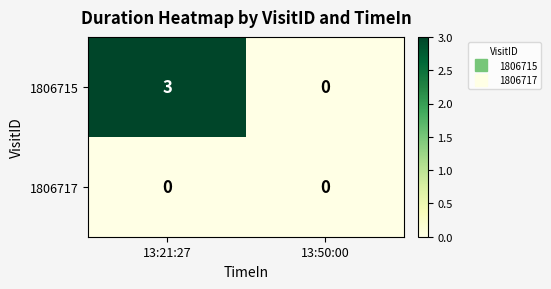

True or false: 1806715 has a value of 3 at 13:21:27.

True